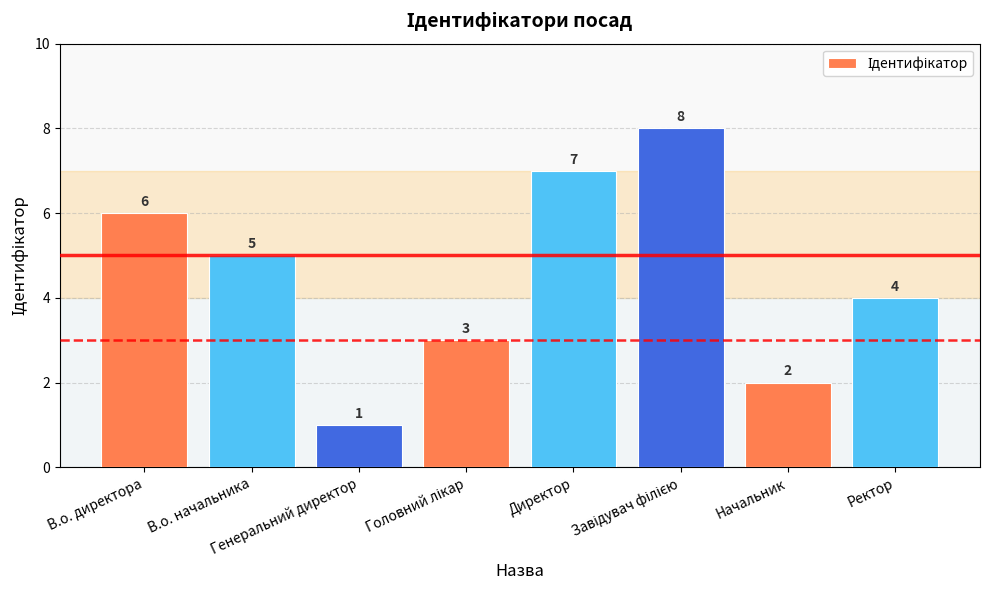

What is the greatest value displayed?

8